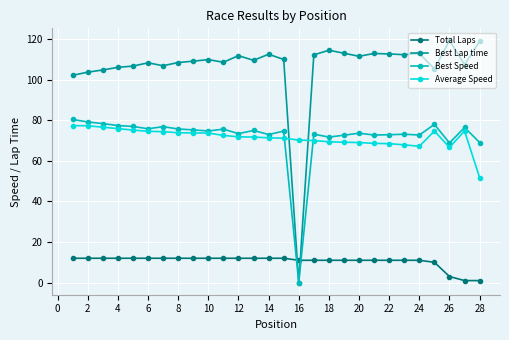

Which series has the largest range (max minus min)?

Best Lap time